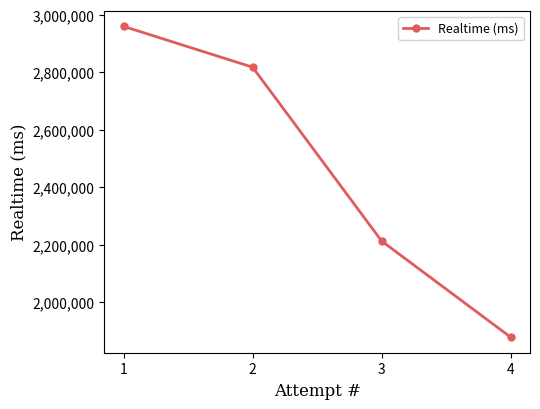

The value at 4 is 1877602. True or false?

True